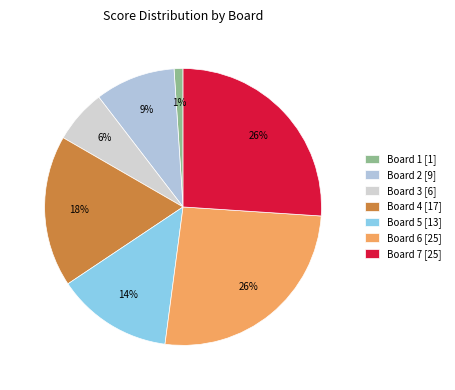

True or false: Board 3 accounts for 1% of the total.

False